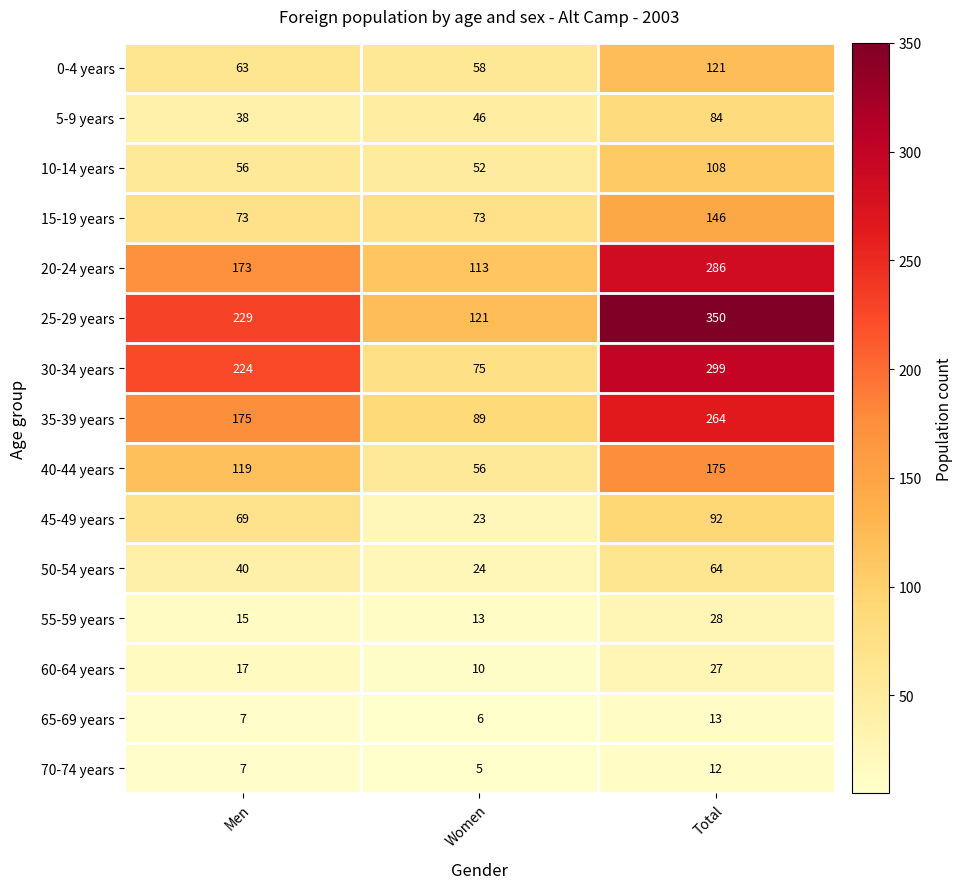

Which series has the largest range (max minus min)?

25-29 years